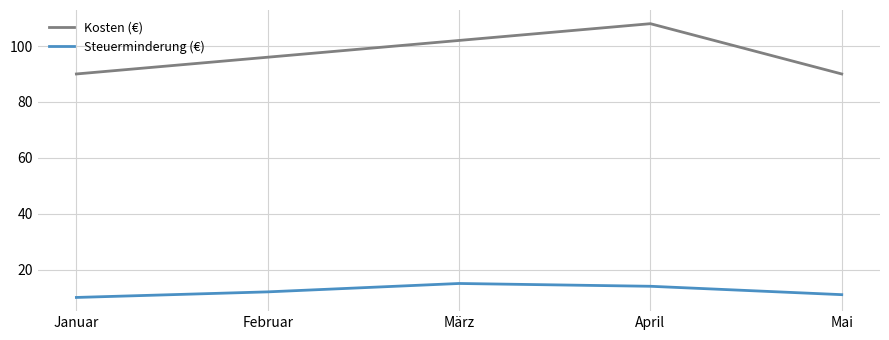

Which category has the highest value across all series?

April